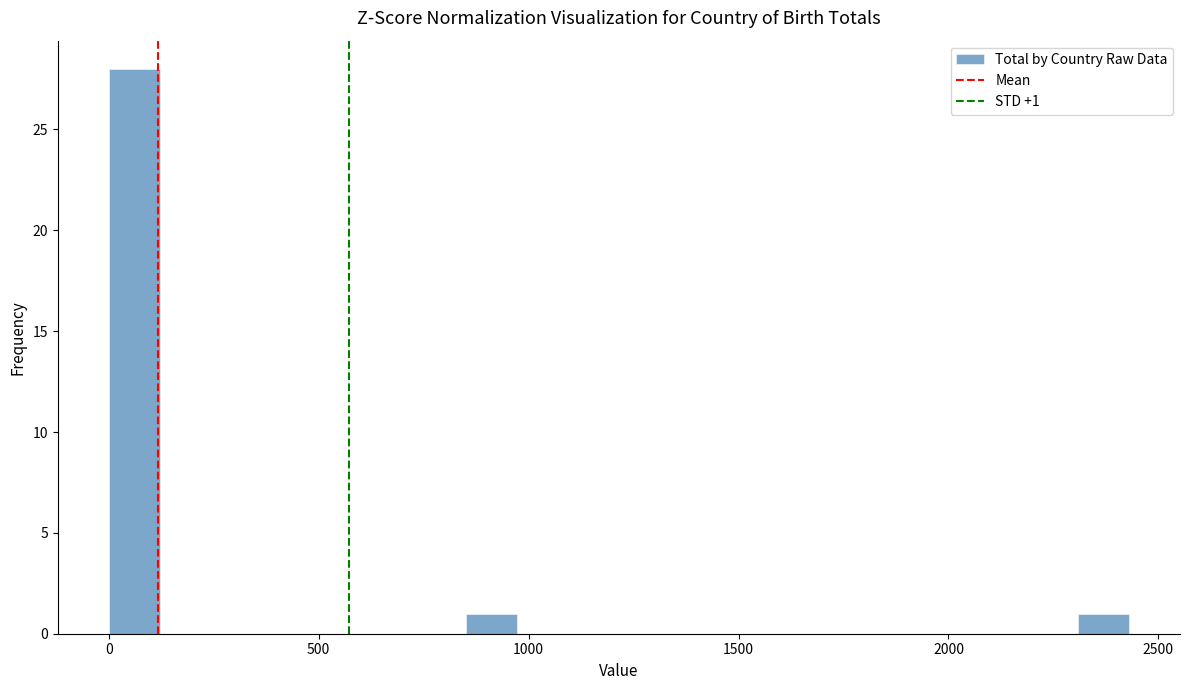

Around what value on the x-axis is the tallest bar? Give the approximate position of its centre, as read against the axis.

50